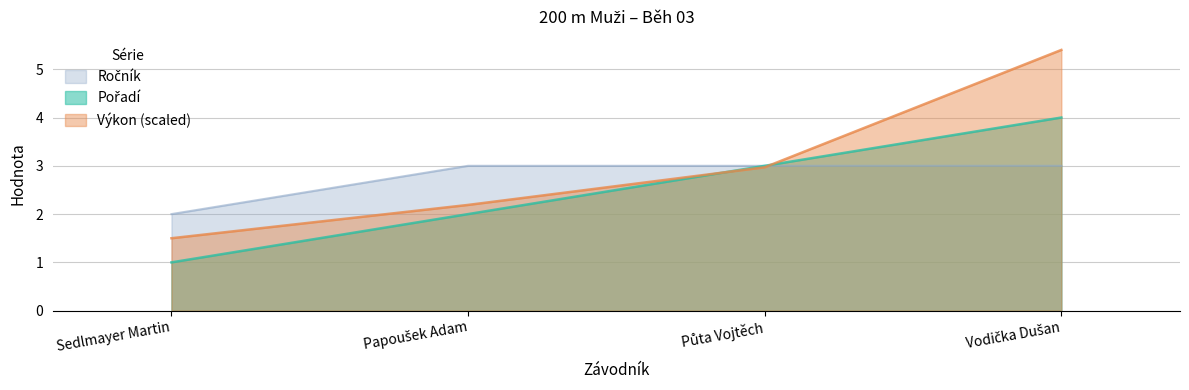

What is the total value across all series at Půta Vojtěch?

9.0